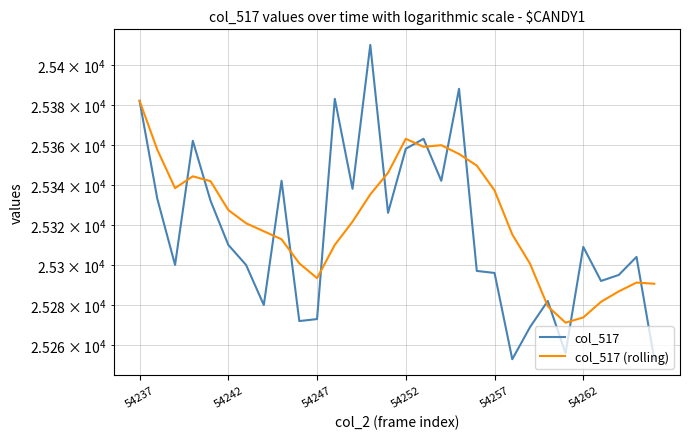

The value of col_517 (rolling) at 14 is 35430.1. True or false?

False